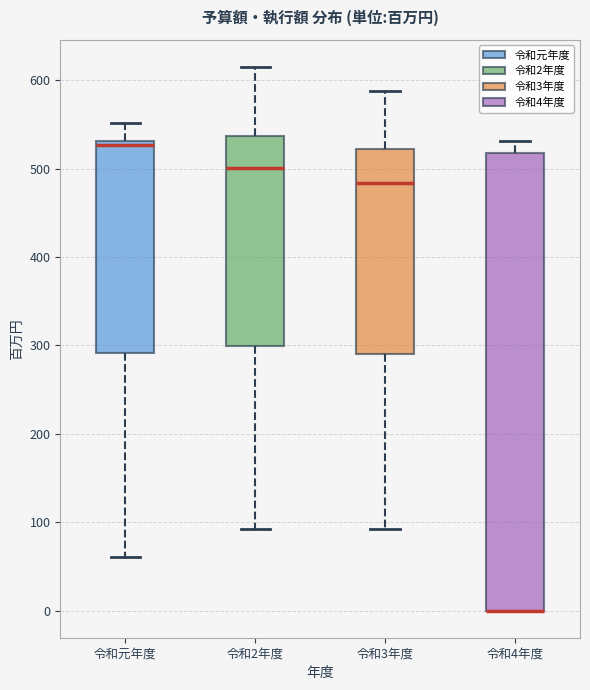

Reading left to right, transcribe this box plot: for each box, give where its median line is, the range the box spans, and where its two whiskers end, as read against the y-axis. The values are not printed on the chart, so give them approximately, as read against the axis.

令和元年度: median 530 (just below the box's upper edge), box 290 to 530, whiskers 60 to 550
令和2年度: median 500, box 300 to 540, whiskers 90 to 620
令和3年度: median 480, box 290 to 520, whiskers 90 to 590
令和4年度: median 0 (drawn on the box's lower edge), box 0 to 520, whiskers 0 to 530